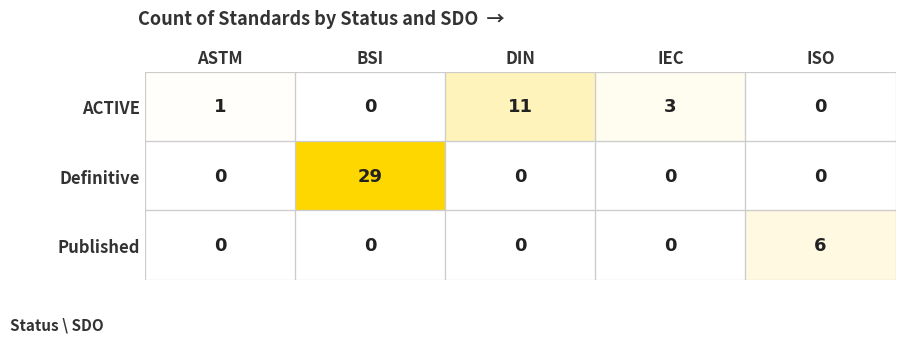

At how many categories does at least one series exceed 4?

3